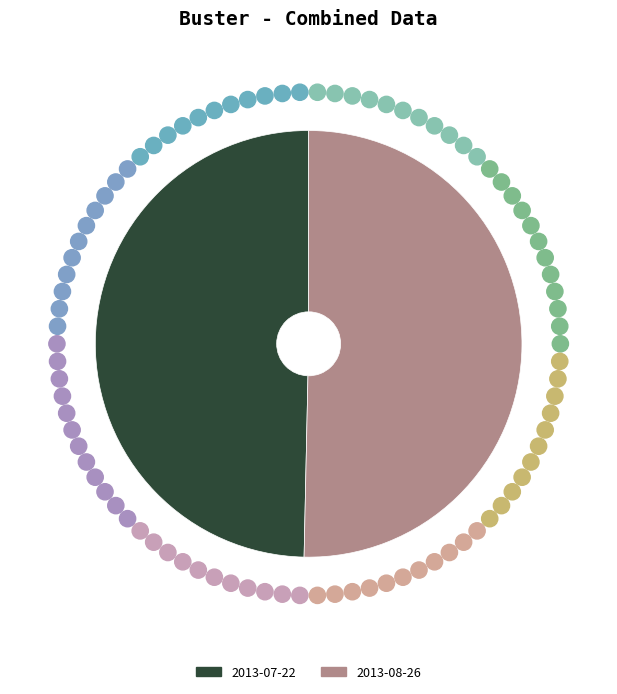

Rank the categories by value from lowest to highest.

2013-07-22, 2013-08-26